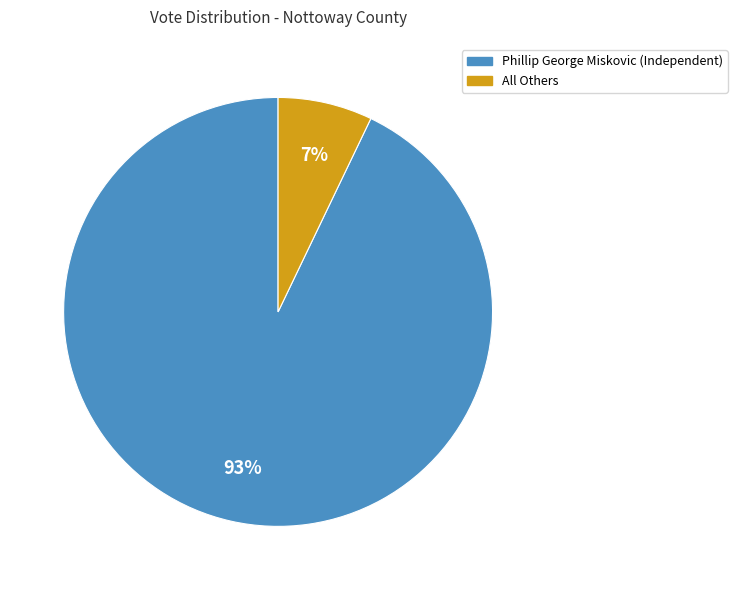

Is it true that All Others is 1% of the pie?

False